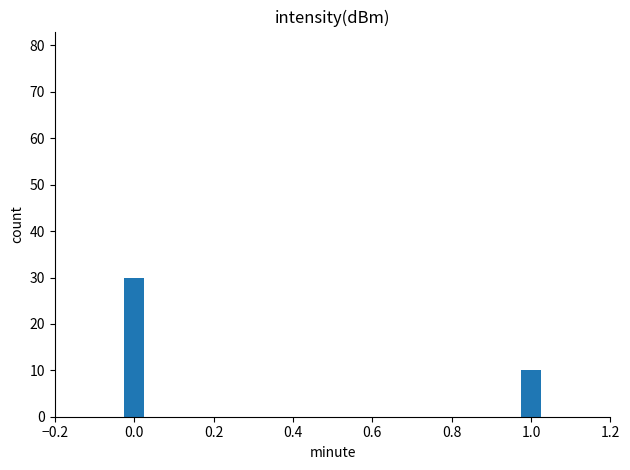

List the labels in order of value, smallest first.

1.0, 0.0